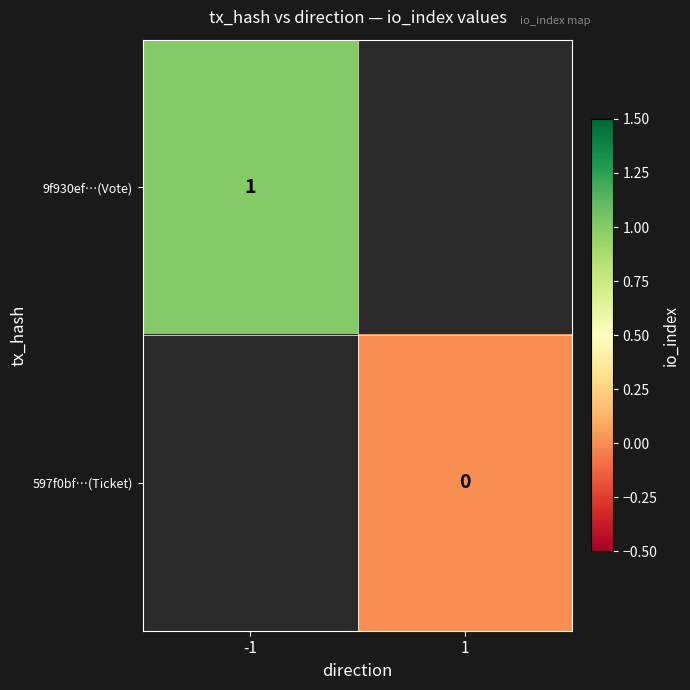

Is the value of 9f930ef…(Vote) at -1 greater than the value of 597f0bf…(Ticket) at 1?

Yes